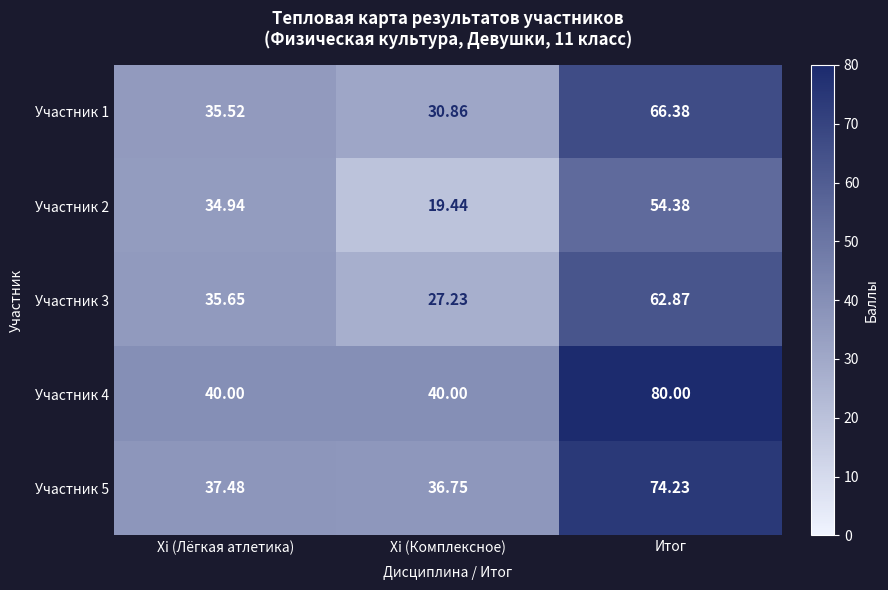

Which category has the highest value in the Участник 3 series?

Итог